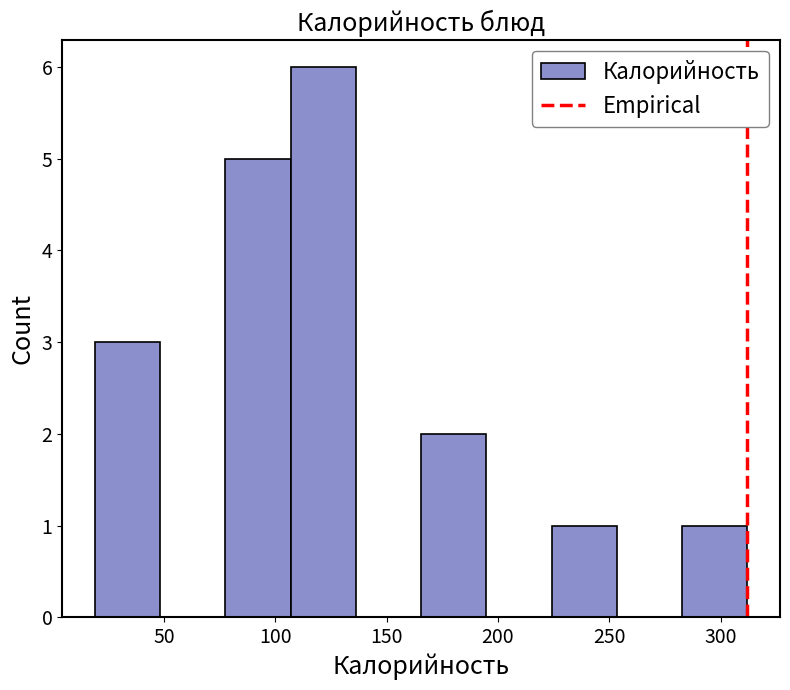

Reading left to right, transcribe this chart: for each bar, give the range it covers on the x-axis and its height. Neither the bar edges nor the heights are printed on the chart, so give them approximately, as read against the axes.

20 to 50: 3
50 to 80: 0
80 to 105: 5
105 to 135: 6
135 to 165: 0
165 to 195: 2
195 to 225: 0
225 to 255: 1
255 to 285: 0
285 to 310: 1